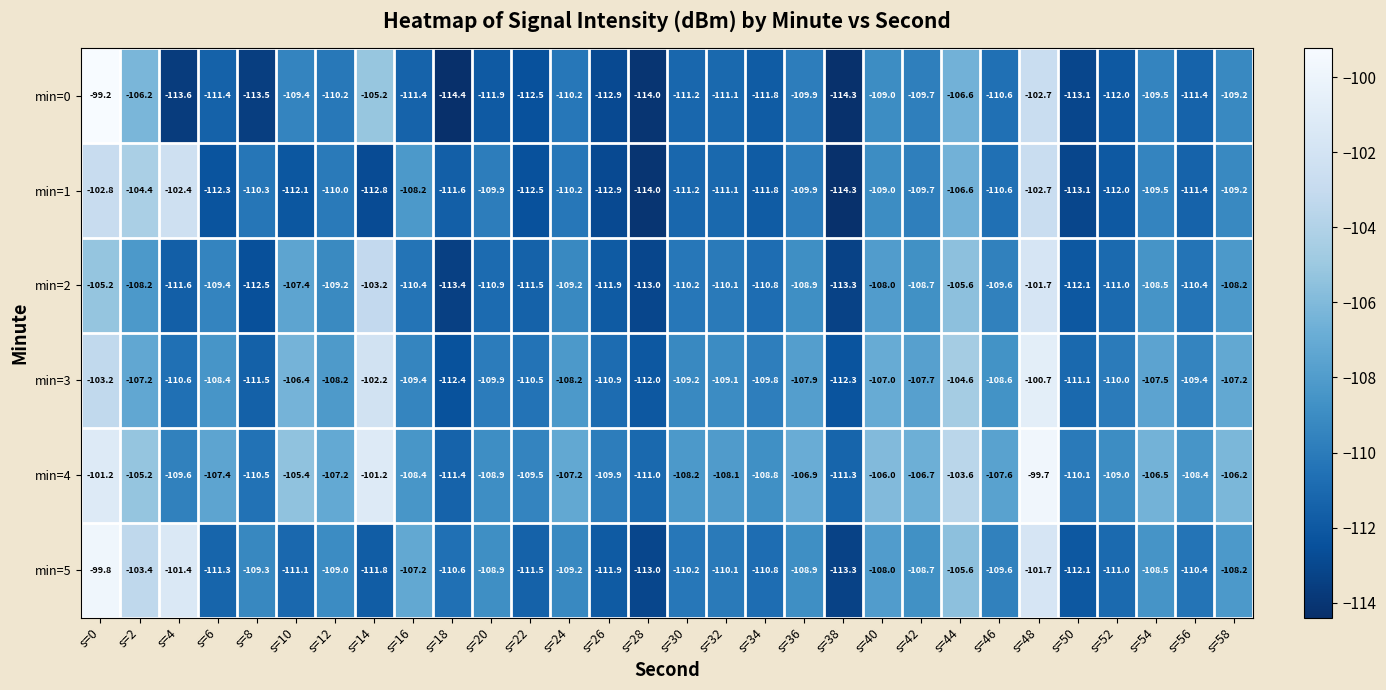

What is the spread (max minus min) of values at s=54?

3.0